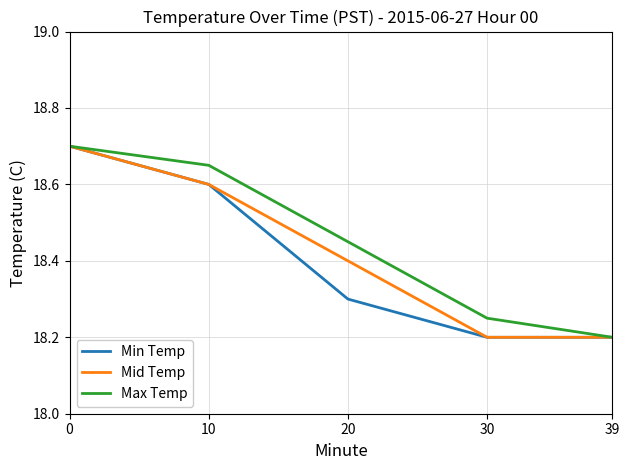

Count the Min Temp values in the range 18 to 19.

5